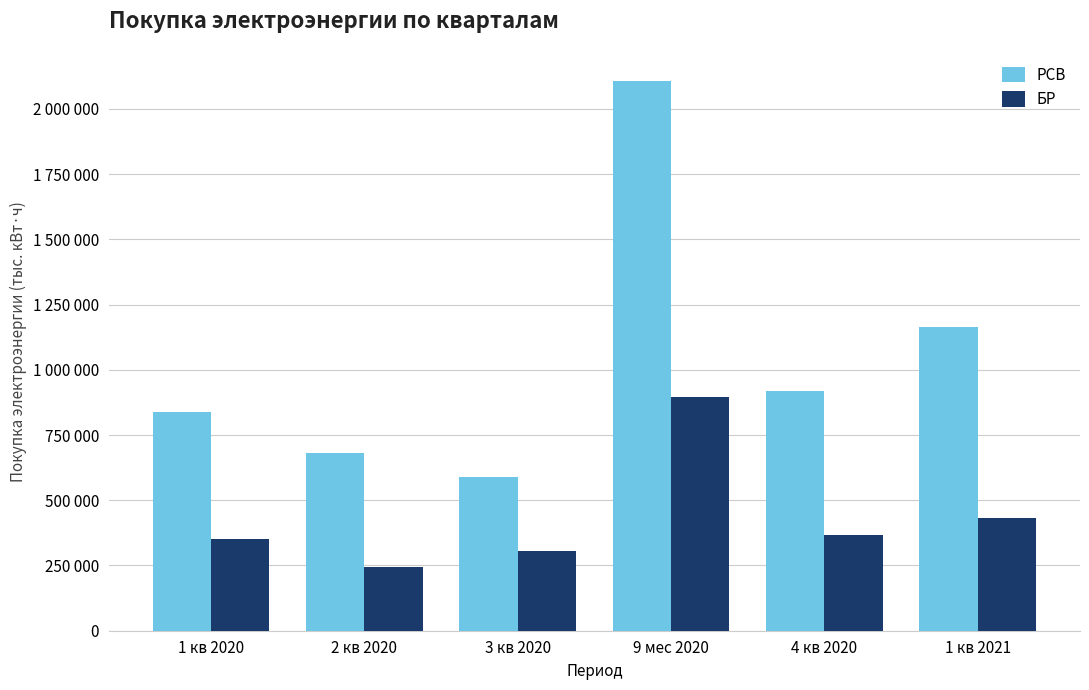

Reading right to left, extract all data points from this chart.

РСВ: 1 кв 2021=1164225.3	4 кв 2020=919925.0	9 мес 2020=2108534.3	3 кв 2020=589498.5	2 кв 2020=682231.9	1 кв 2020=836803.9
БР: 1 кв 2021=432167.6	4 кв 2020=365407.1	9 мес 2020=897581.8	3 кв 2020=303671.9	2 кв 2020=243871.9	1 кв 2020=350037.9